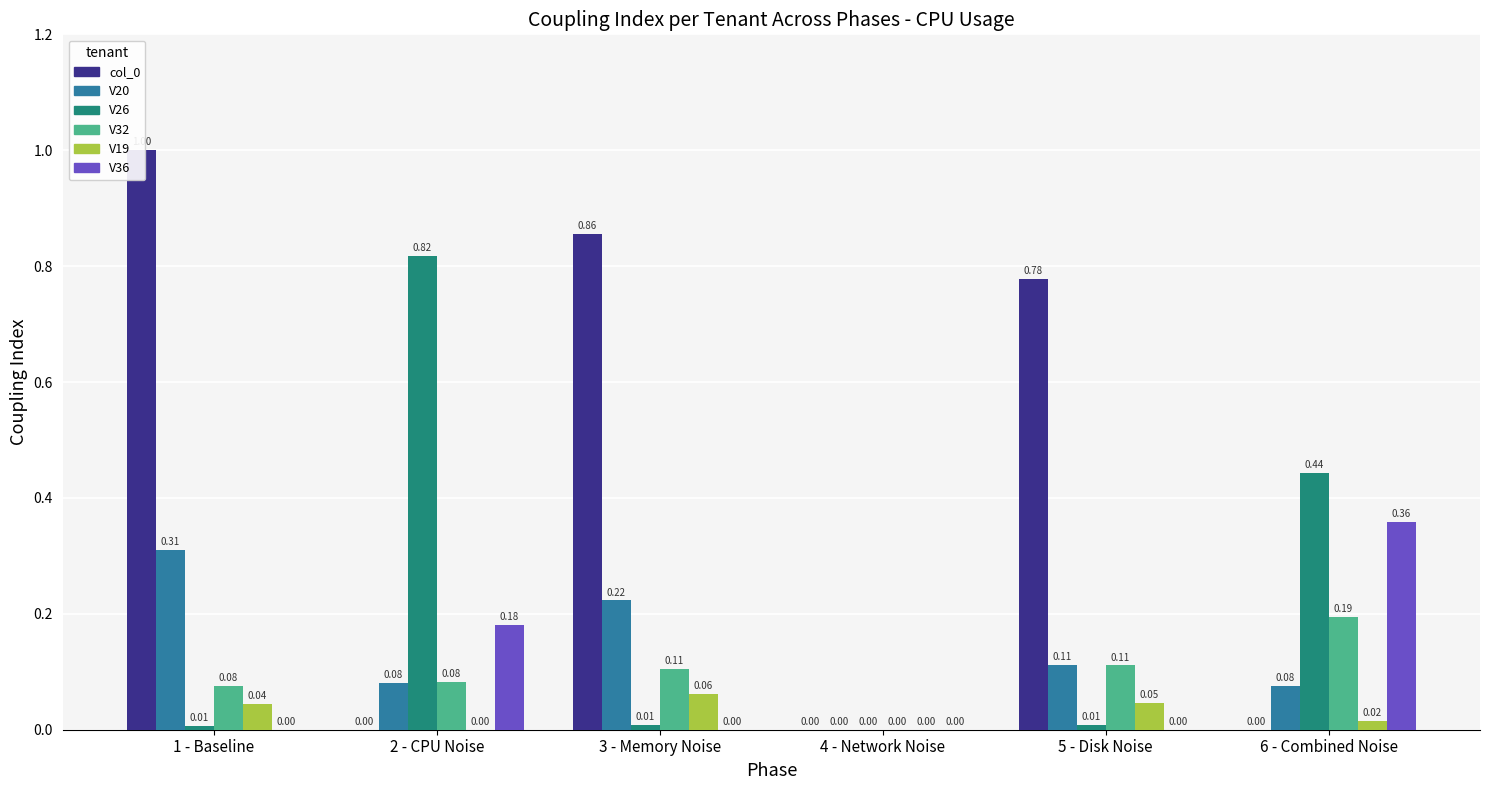

What is the sum of all V20 values?

0.8